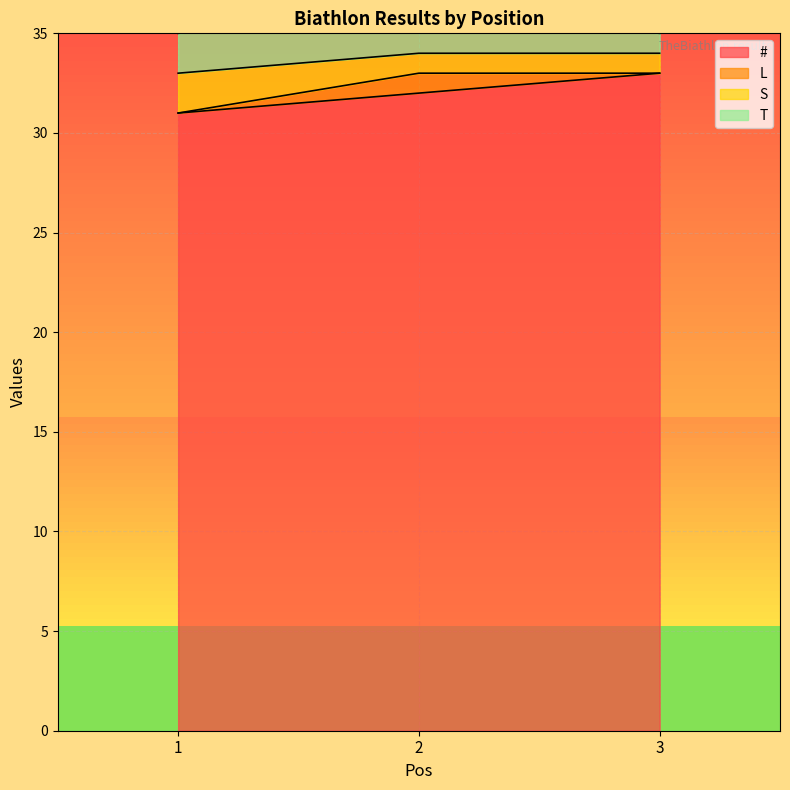

What is the value of the # point at the 2nd from the left?

32